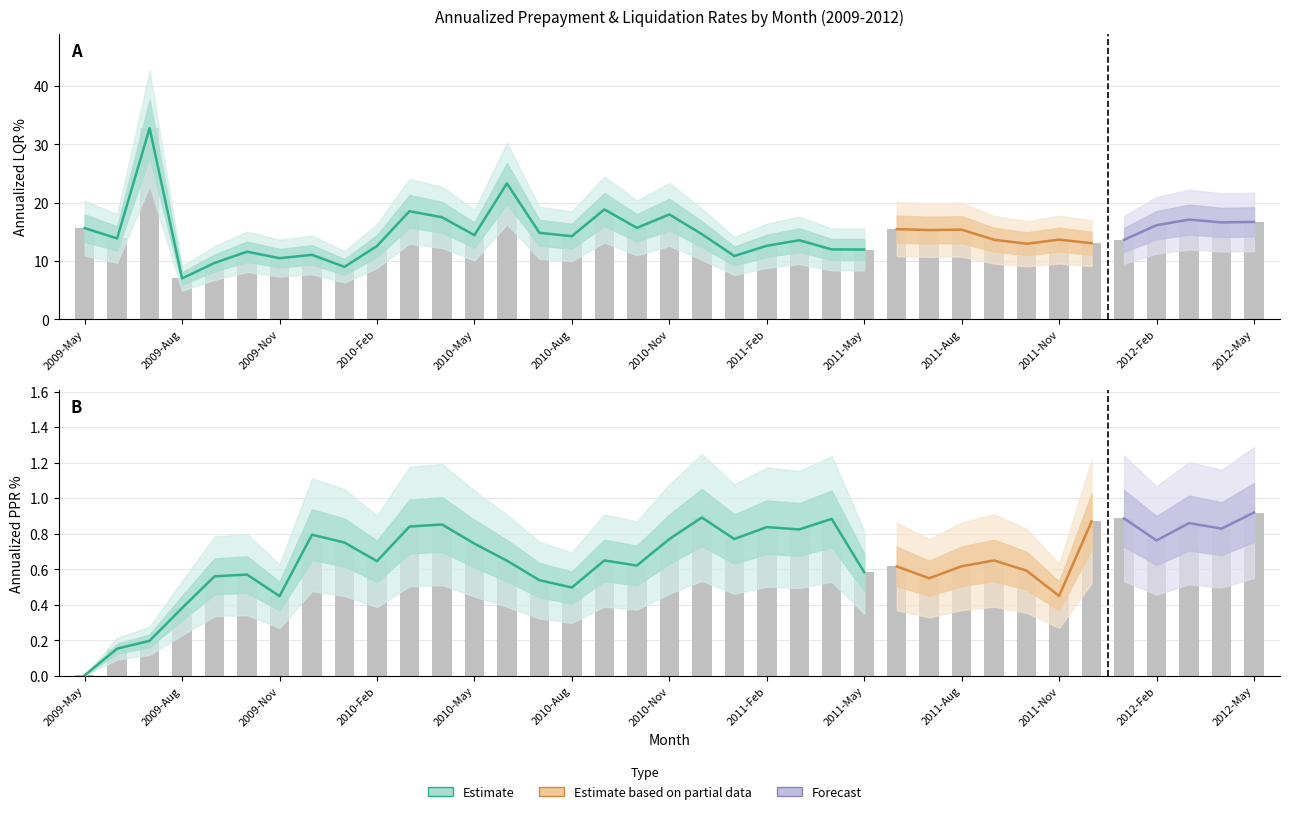

The Annualized PPR % series shows 0.8 at 10. True or false?

True